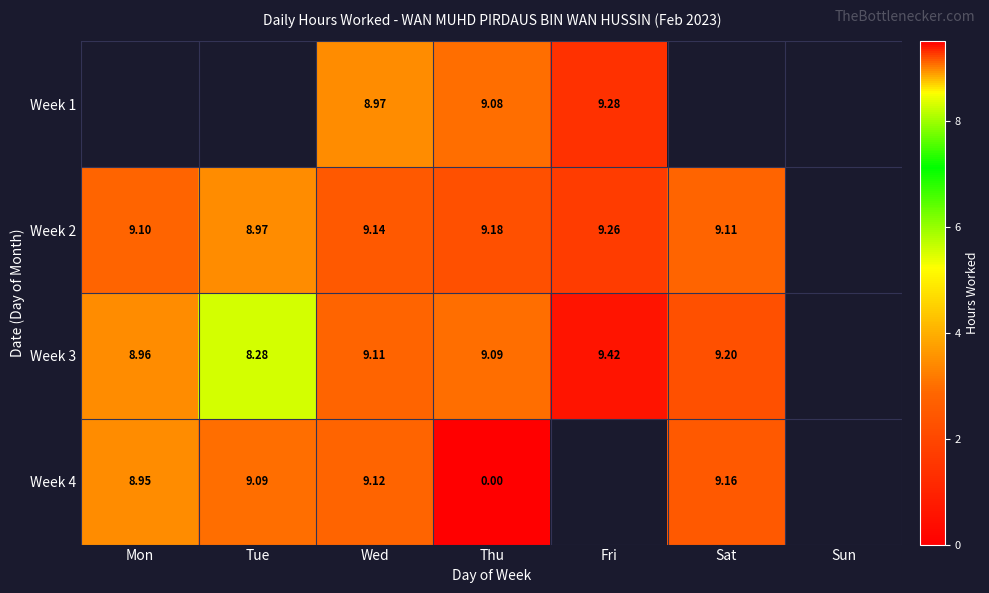

The value of Week 3 at Thu is 2.6. True or false?

False